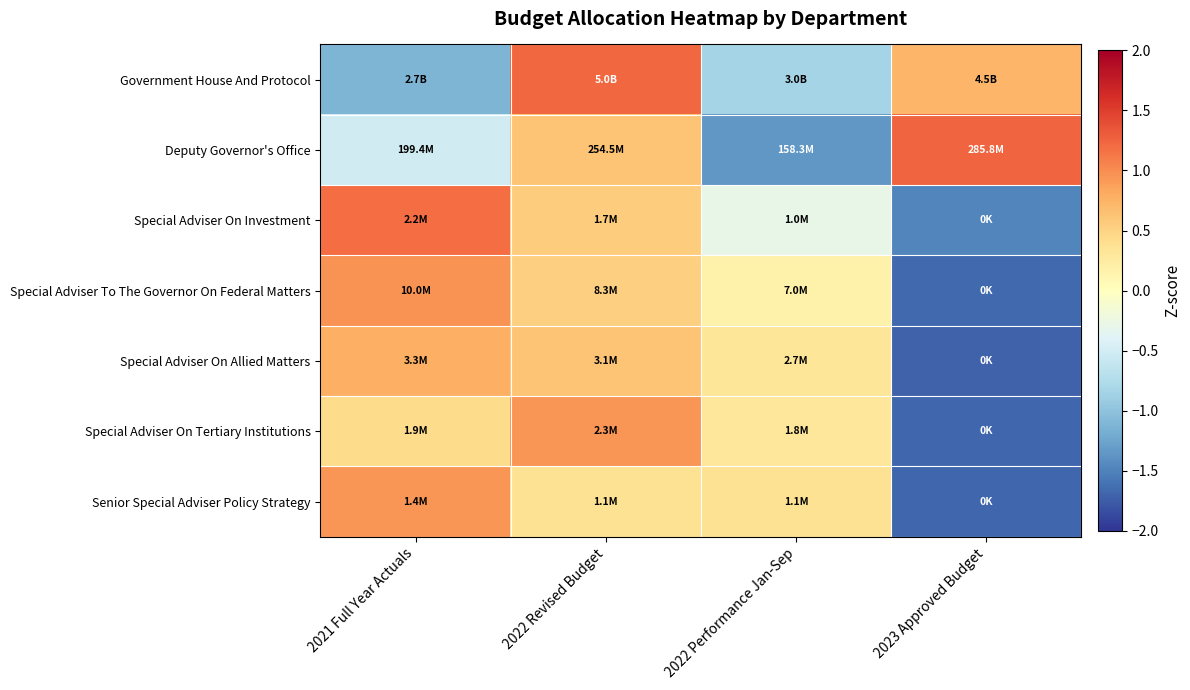

At which category is the sum across all series the highest?

2022 Revised Budget